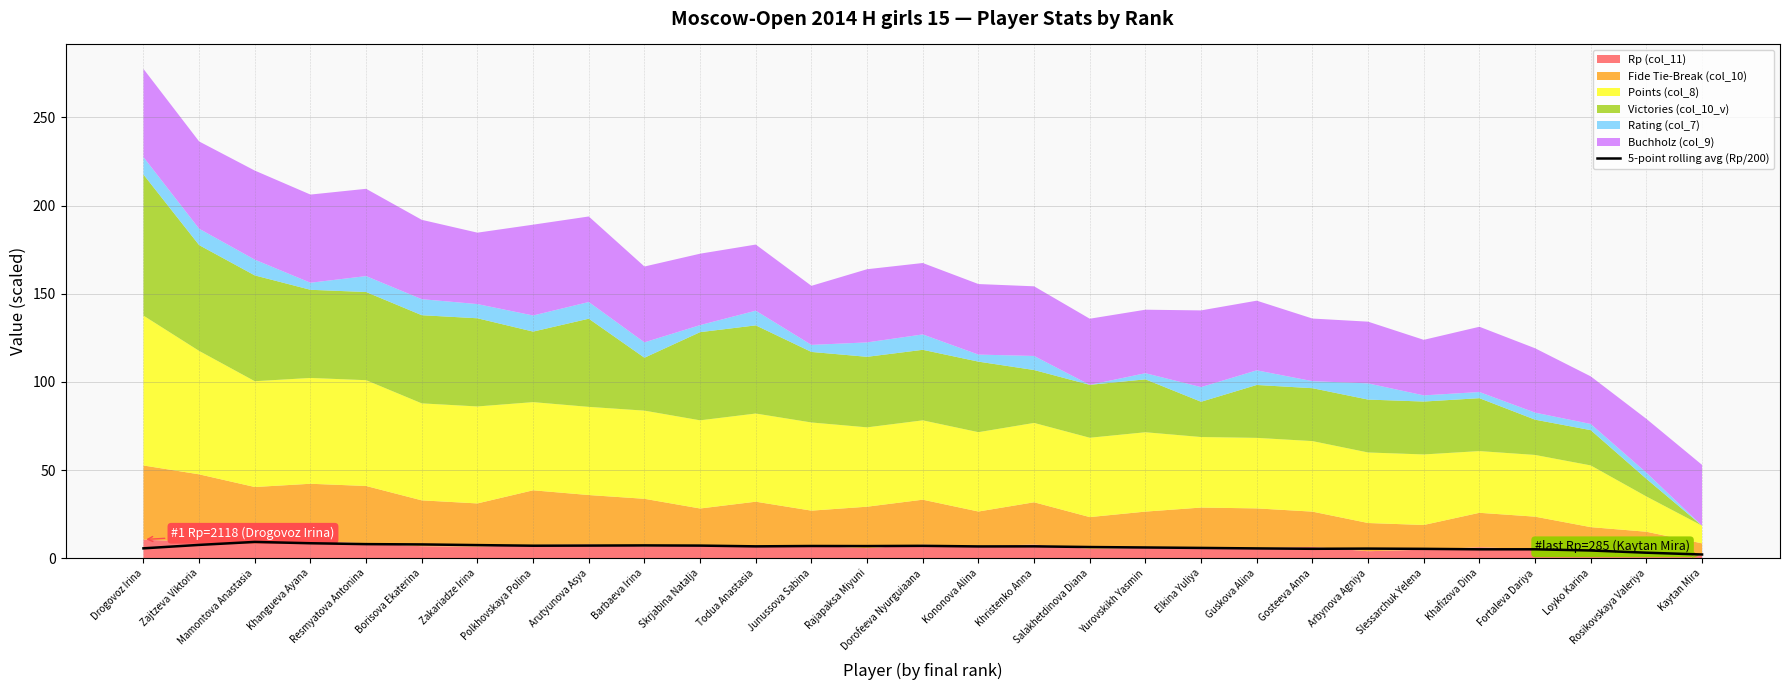

Reading left to right, extract all data points from this chart.

Drogovoz Irina=5.6	Zajtzeva Viktoria=7.6	Mamontova Anastasia=9.2	Khangueva Ayana=8.5	Resmyatova Antonina=8.0	Borisova Ekaterina=7.8	Zakariadze Irina=7.4	Polkhovskaya Polina=7.1	Arutyunova Asya=7.2	Barbaeva Irina=7.3	Skrjabina Natalja=7.2	Todua Anastasia=6.7	Junussova Sabina=6.9	Rajapaksa Miyuni=6.9	Dorofeeva Nyurguiaana=7.0	Kononova Alina=6.7	Khristenko Anna=6.7	Salakhetdinova Diana=6.3	Yurovskikh Yasmin=6.1	Elkina Yuliya=5.8	Guskova Alina=5.6	Gosteeva Anna=5.3	Arbynova Agniya=5.5	Slessarchuk Yelena=5.3	Khafizova Dina=5.1	Fortaleva Dariya=5.1	Loyko Karina=4.4	Rosikovskaya Valeriya=3.1	Kaytan Mira=2.1